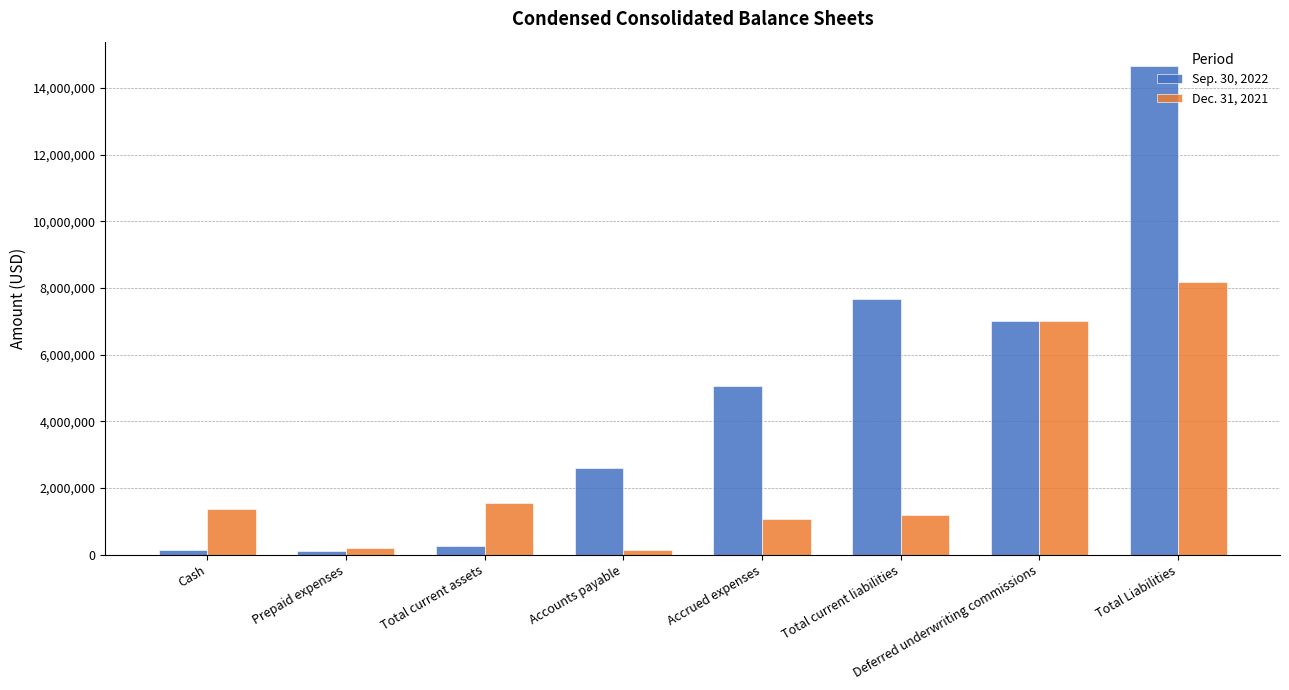

Between Accrued expenses and Deferred underwriting commissions, which series saw the biggest shift?

Dec. 31, 2021